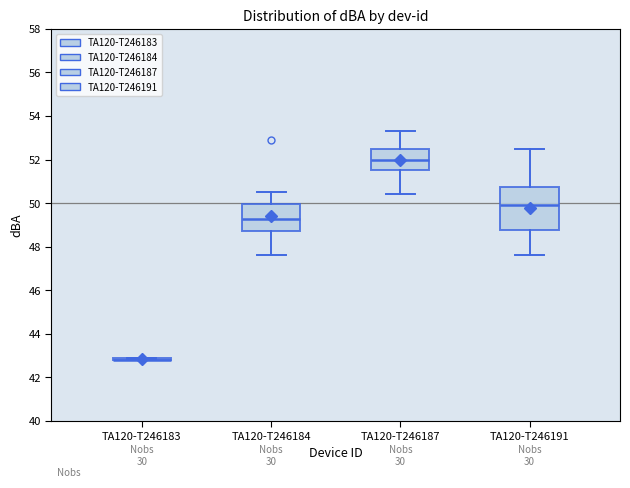

Reading left to right, read every box against the y-axis: the position of its median line, the range the box covers, and the ends of its whiskers. The values are not printed on the chart, so give them approximately, as read against the axis.

TA120-T246183: box collapsed to a line at 42.8, whiskers 42.8 to 43.0
TA120-T246184: median 49.2, box 48.8 to 50.0, whiskers 47.6 to 50.6
TA120-T246187: median 52.0, box 51.6 to 52.6, whiskers 50.4 to 53.4
TA120-T246191: median 50.0, box 48.8 to 50.8, whiskers 47.6 to 52.6